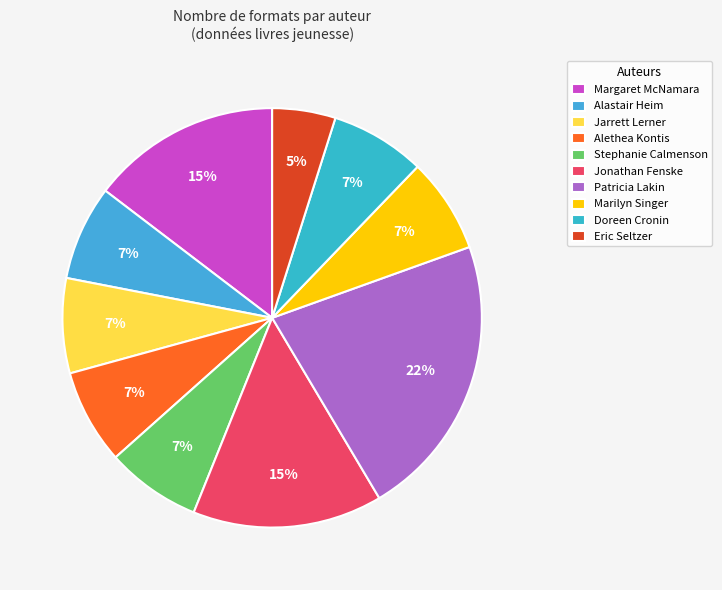

To the nearest percent, what is the average slice percentage?

10%